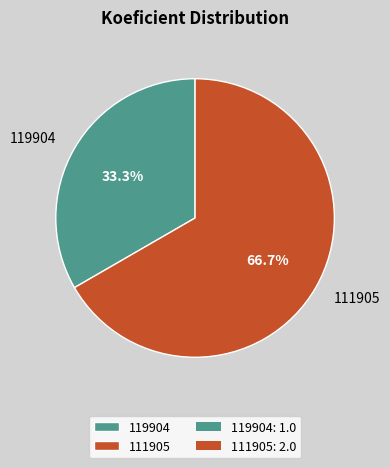

Rank the categories by value from highest to lowest.

111905, 119904